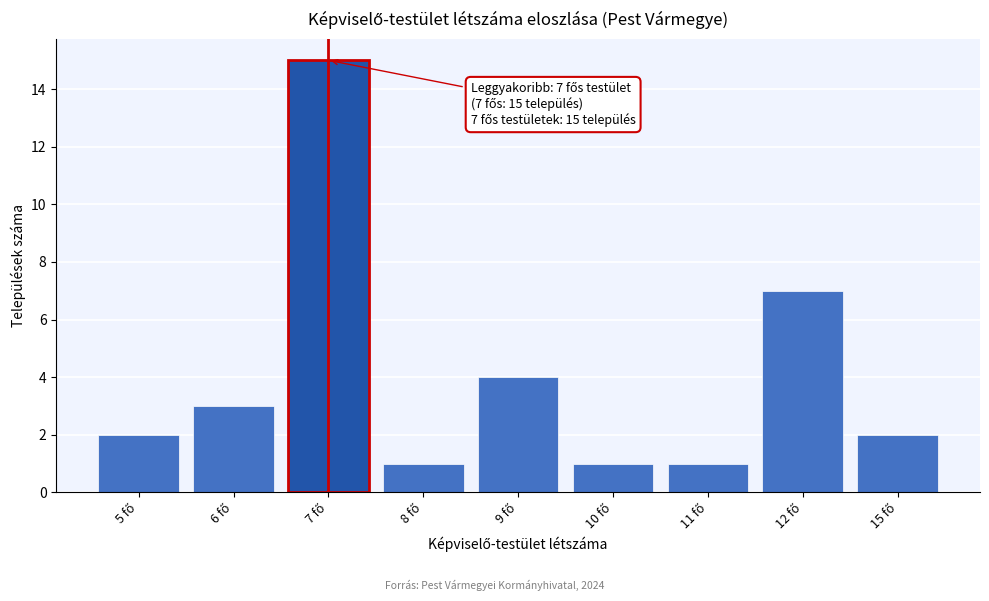

Reading left to right, list all the values displayed in this chart.

2	3	15	1	4	1	1	7	2